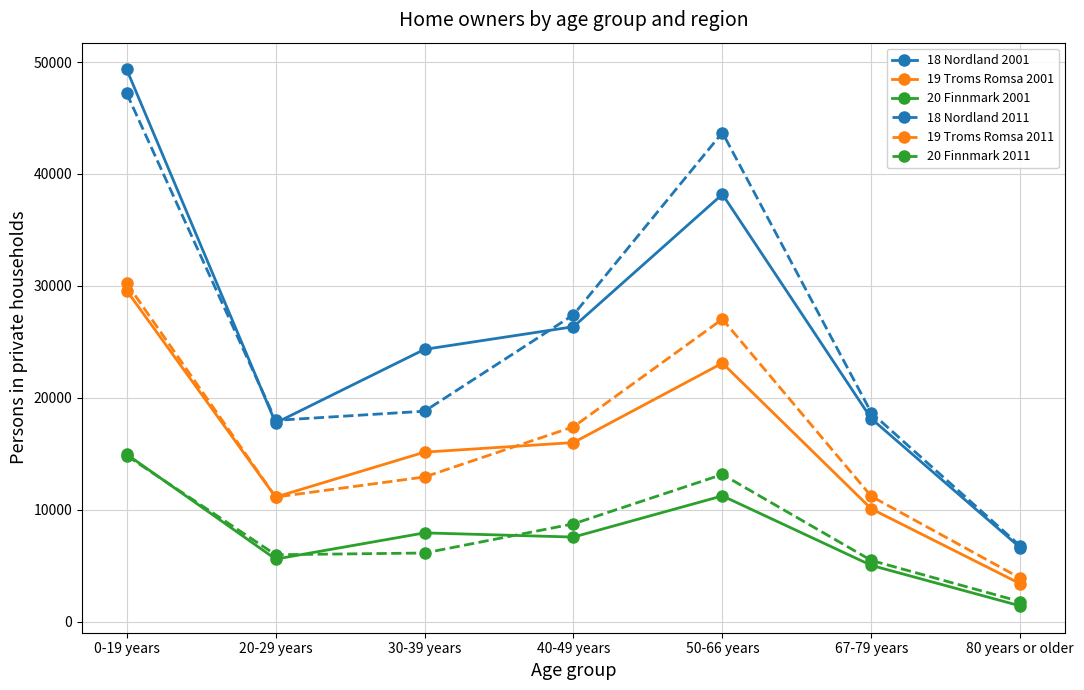

True or false: 19 Troms Romsa 2001 and 20 Finnmark 2001 intersect in this chart.

False